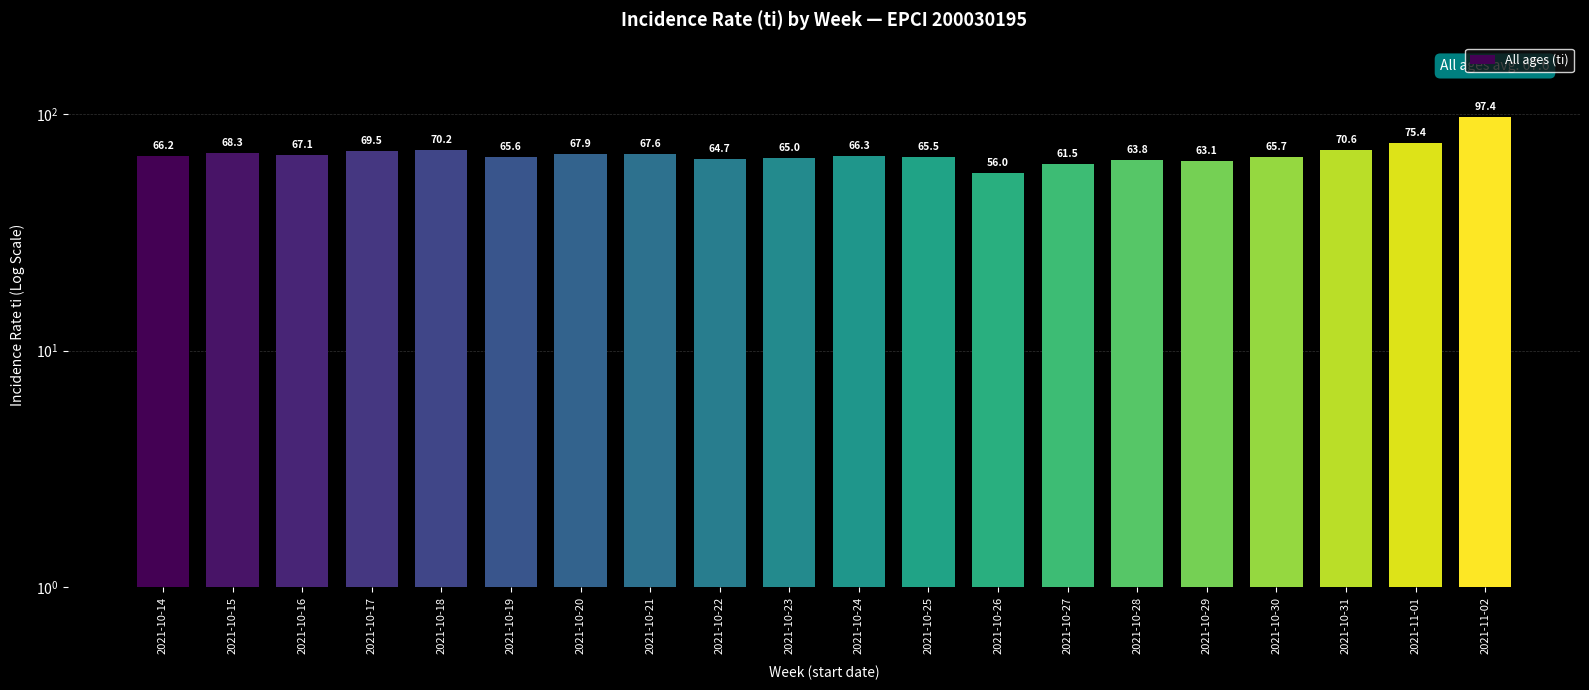

True or false: the data shows 63.1 at 2021-10-29.

True